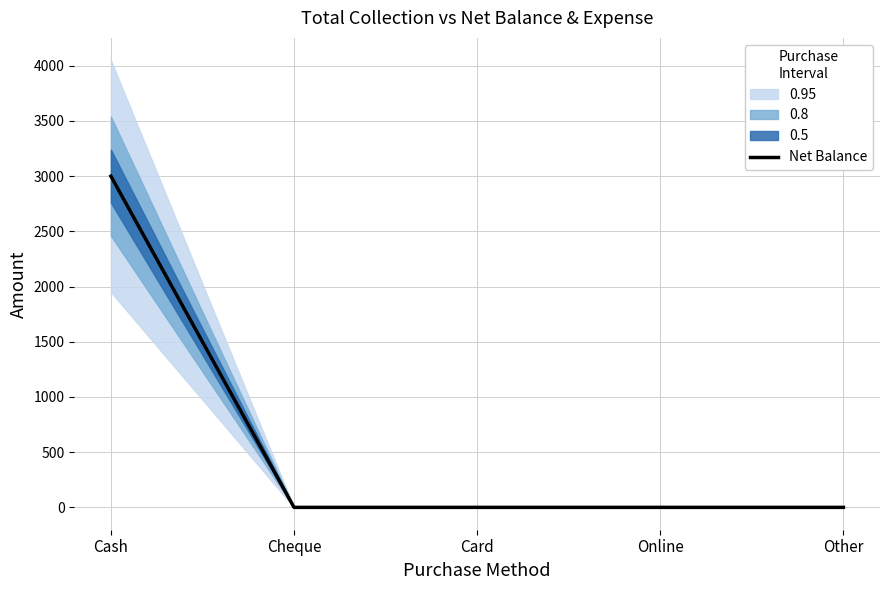

What is the difference between the values at Cash and Cheque?

3000